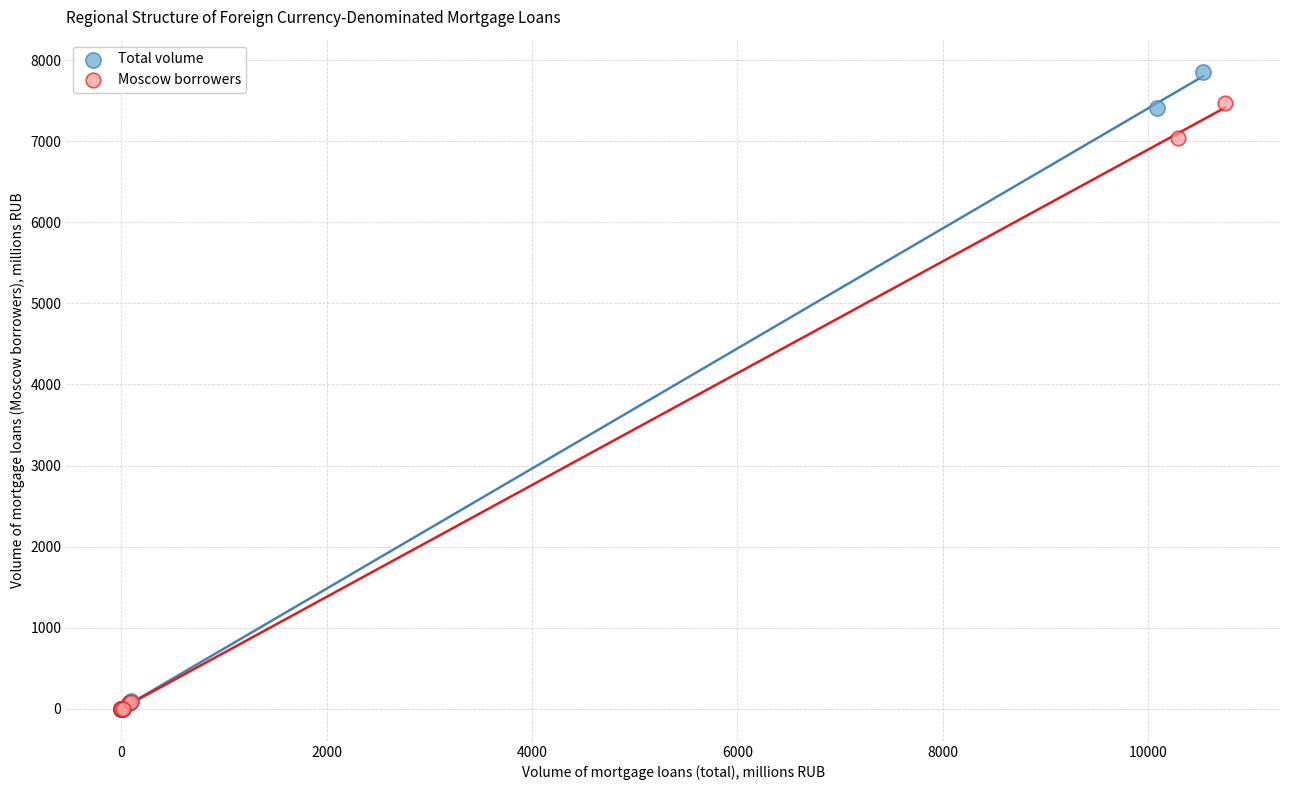

Which series has the largest Y range (max minus min)?

Total volume